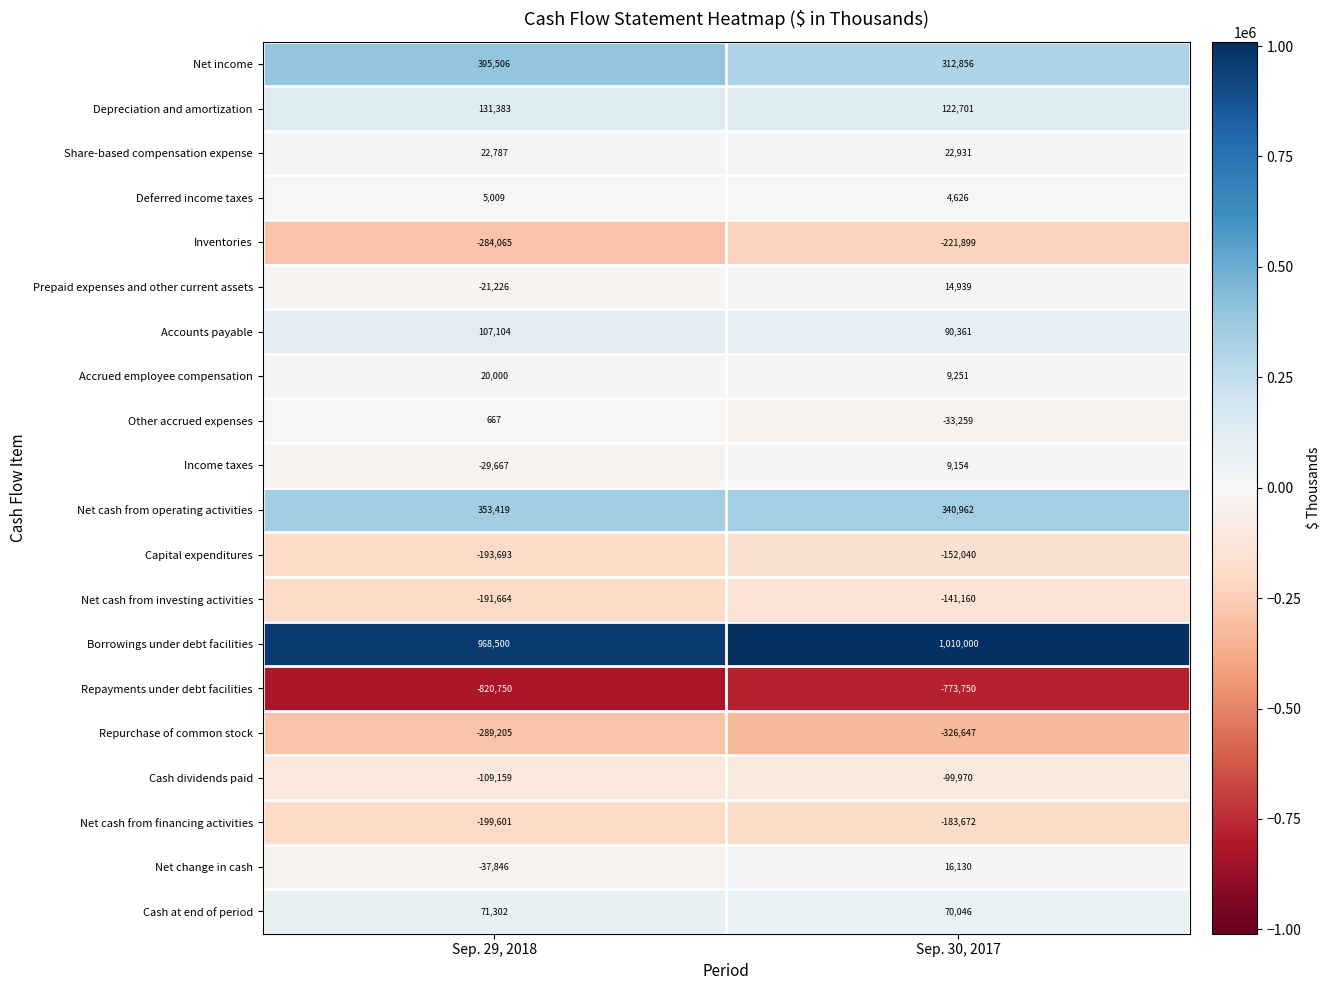

Which series changed the most between Sep. 29, 2018 and Sep. 30, 2017?

Net income